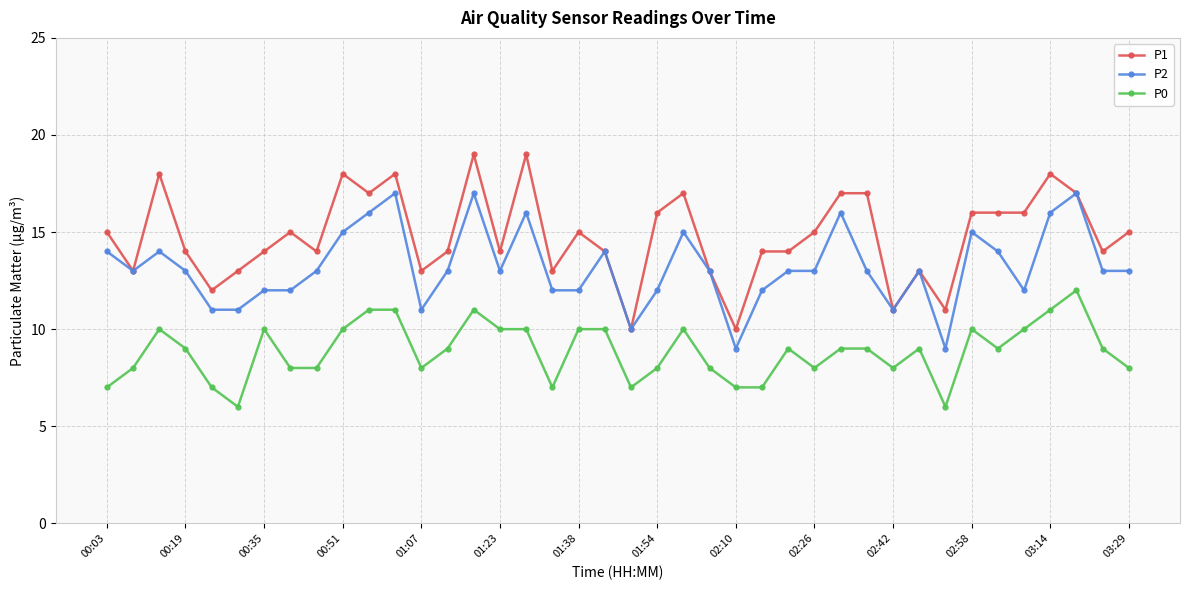

Reading right to left, what are all the values shown in this chart?

P1: 15	14	17	18	16	16	16	11	13	11	17	17	15	14	14	10	13	17	16	10	14	15	13	19	14	19	14	13	18	17	18	14	15	14	13	12	14	18	13	15
P2: 13	13	17	16	12	14	15	9	13	11	13	16	13	13	12	9	13	15	12	10	14	12	12	16	13	17	13	11	17	16	15	13	12	12	11	11	13	14	13	14
P0: 8	9	12	11	10	9	10	6	9	8	9	9	8	9	7	7	8	10	8	7	10	10	7	10	10	11	9	8	11	11	10	8	8	10	6	7	9	10	8	7